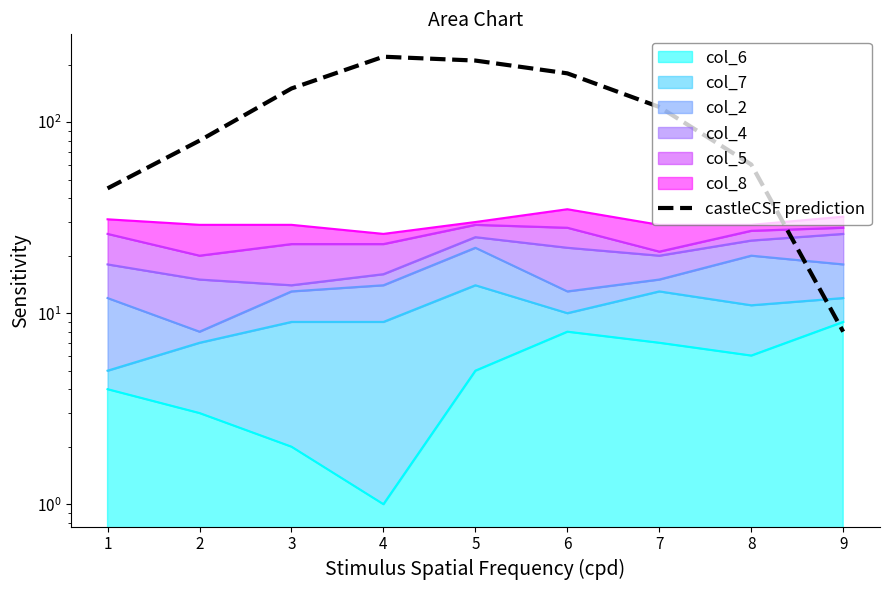

Where is the data nearest to the value 114?

7